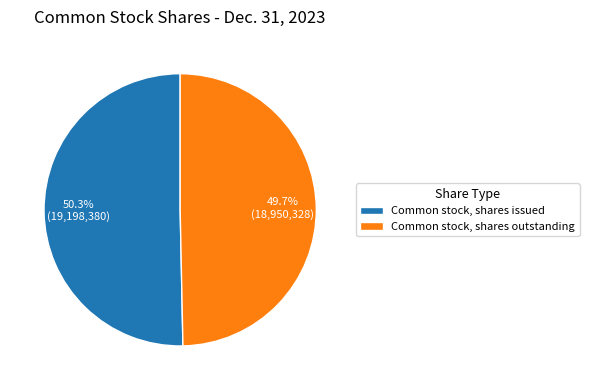

Count the number of slices in the pie.

2